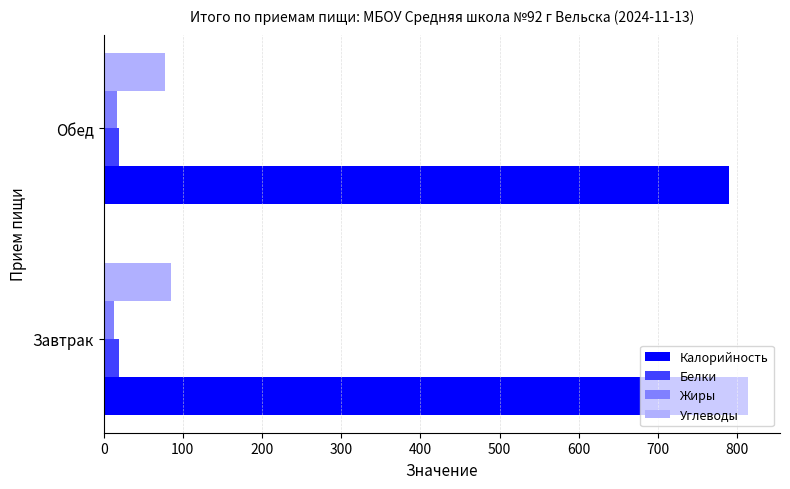

Which series has the largest total across all categories?

Калорийность